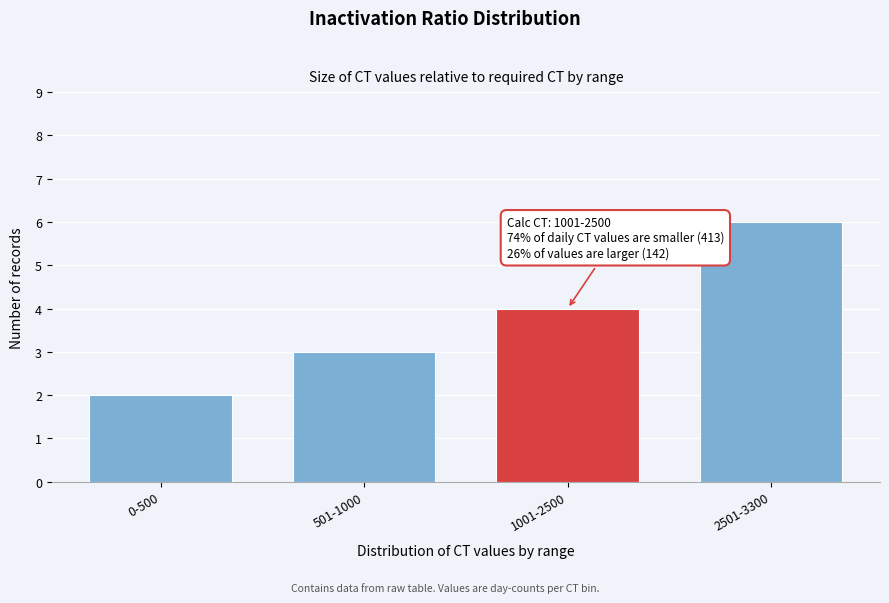

Reading left to right, what are all the values shown in this chart?

0-500=2	501-1000=3	1001-2500=4	2501-3300=6